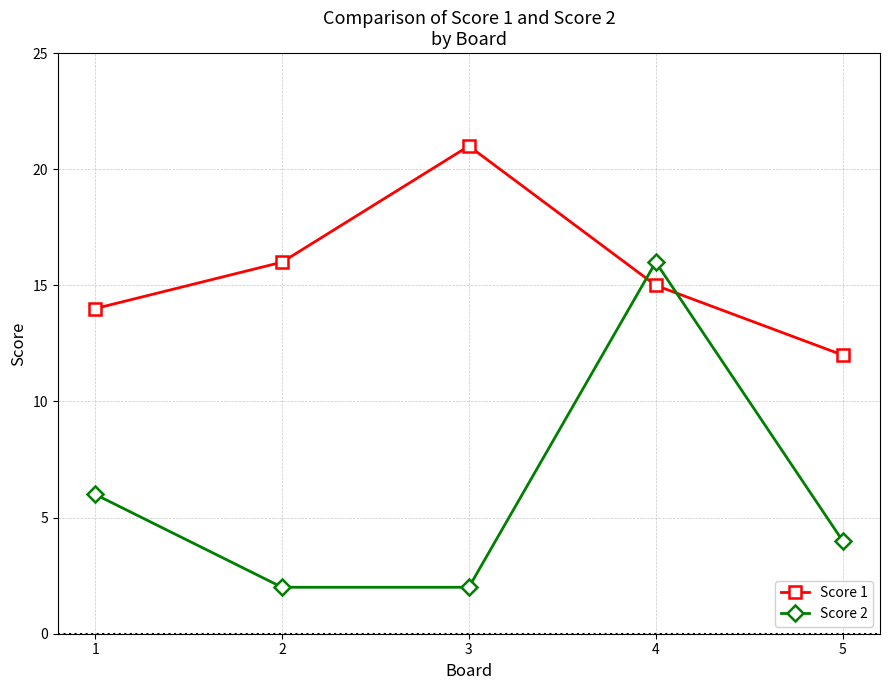

Reading left to right, transcribe all the data shown in this chart.

Score 1: 1=14	2=16	3=21	4=15	5=12
Score 2: 1=6	2=2	3=2	4=16	5=4